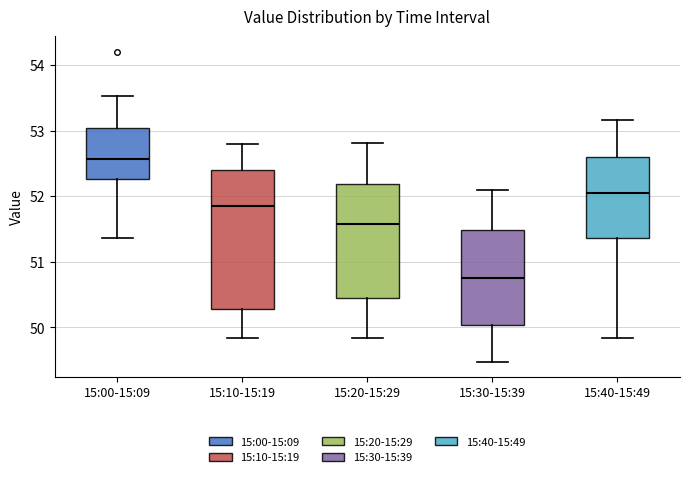

Which box is the tallest, from its lower edge to its upper edge?

15:10-15:19